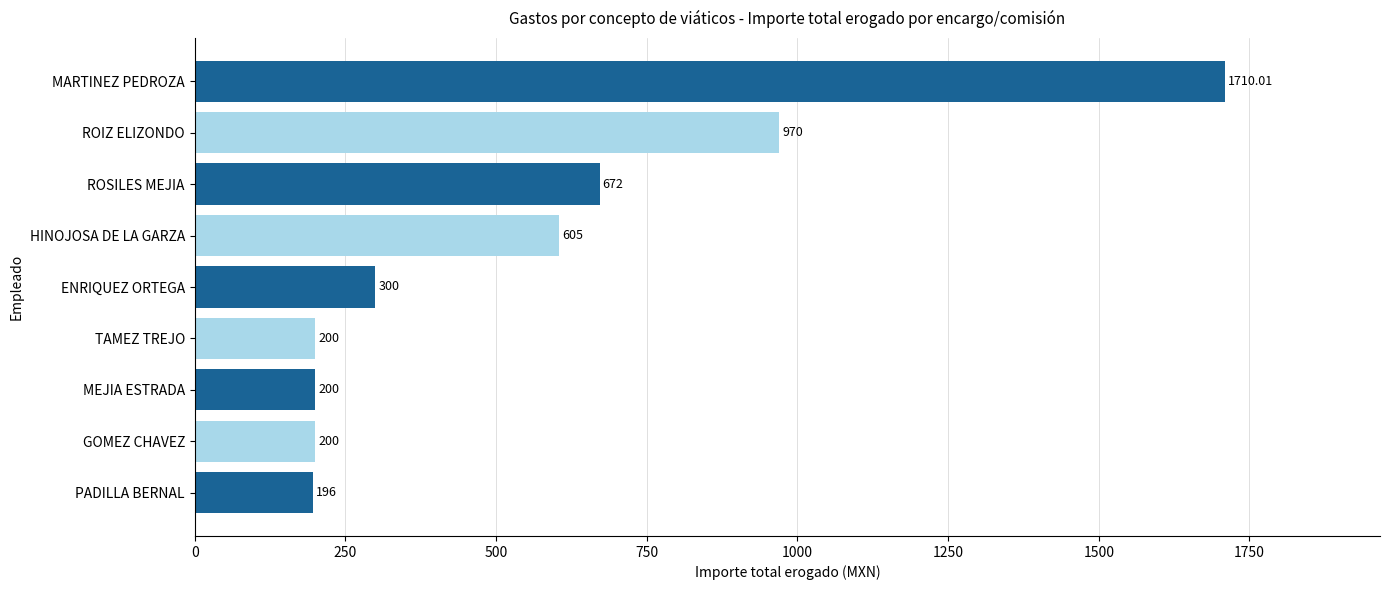

What is the difference between the second highest and second lowest values?

770.0